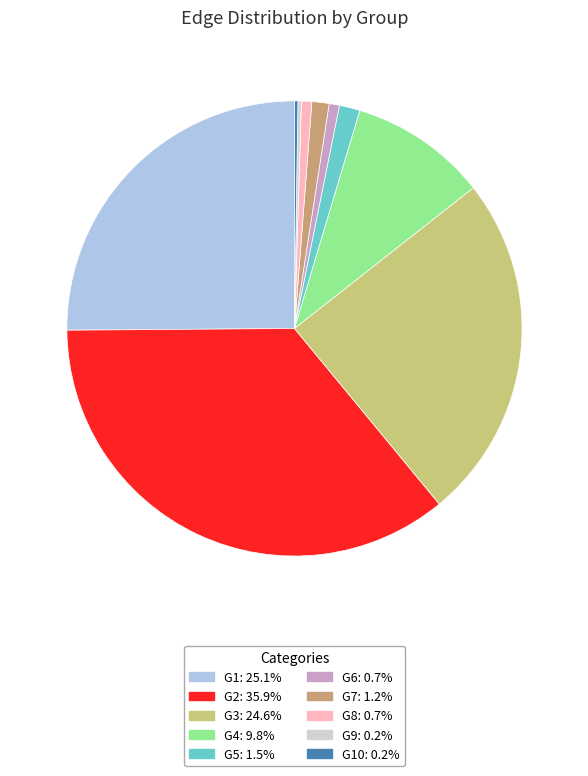

Is there a majority slice in this chart?

No